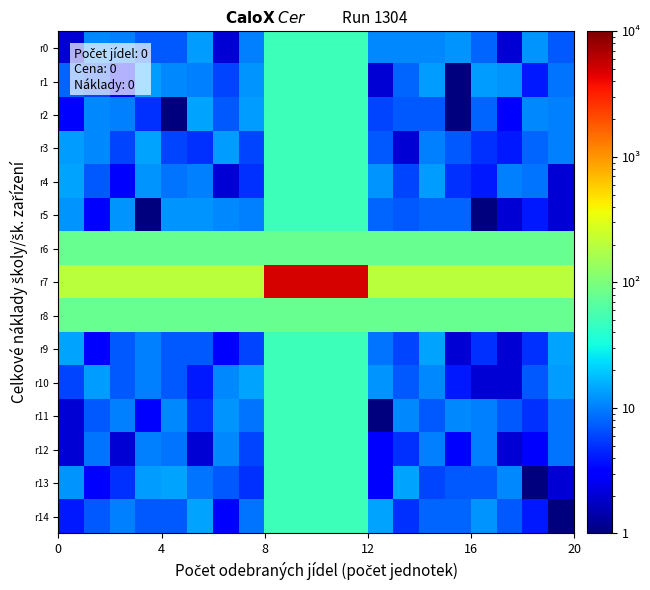

Reading left to right, extract all data points from this chart.

r0: 2	11	10	7	7	13	2	10	50	50	50	50	11	11	11	12	8	2	12	7
r1: 8	6	3	13	11	10	6	12	50	50	50	50	2	8	13	1	13	12	4	9
r2: 3	11	10	5	1	14	7	13	50	50	50	50	6	7	7	1	8	3	11	10
r3: 13	11	6	14	6	5	13	6	50	50	50	50	7	2	10	7	5	4	8	10
r4: 14	7	3	12	9	10	2	5	50	50	50	50	12	6	13	5	4	10	9	2
r5: 12	3	12	1	12	12	11	10	50	50	50	50	8	7	8	8	1	2	4	2
r6: 80	80	80	80	80	80	80	80	80	80	80	80	80	80	80	80	80	80	80	80
r7: 200	200	200	200	200	200	200	200	5000	5000	5000	5000	200	200	200	200	200	200	200	200
r8: 80	80	80	80	80	80	80	80	80	80	80	80	80	80	80	80	80	80	80	80
r9: 14	3	7	10	7	7	3	6	50	50	50	50	9	6	14	2	5	2	5	14
r10: 6	13	7	10	7	4	11	14	50	50	50	50	12	7	11	4	2	2	7	13
r11: 2	7	10	3	11	5	12	9	50	50	50	50	1	11	7	11	10	7	5	9
r12: 2	9	2	10	9	2	11	6	50	50	50	50	3	5	10	3	10	2	3	9
r13: 12	3	5	13	14	9	7	5	50	50	50	50	3	14	6	7	7	11	1	2
r14: 4	7	10	7	7	14	3	9	50	50	50	50	14	5	8	8	12	7	4	1